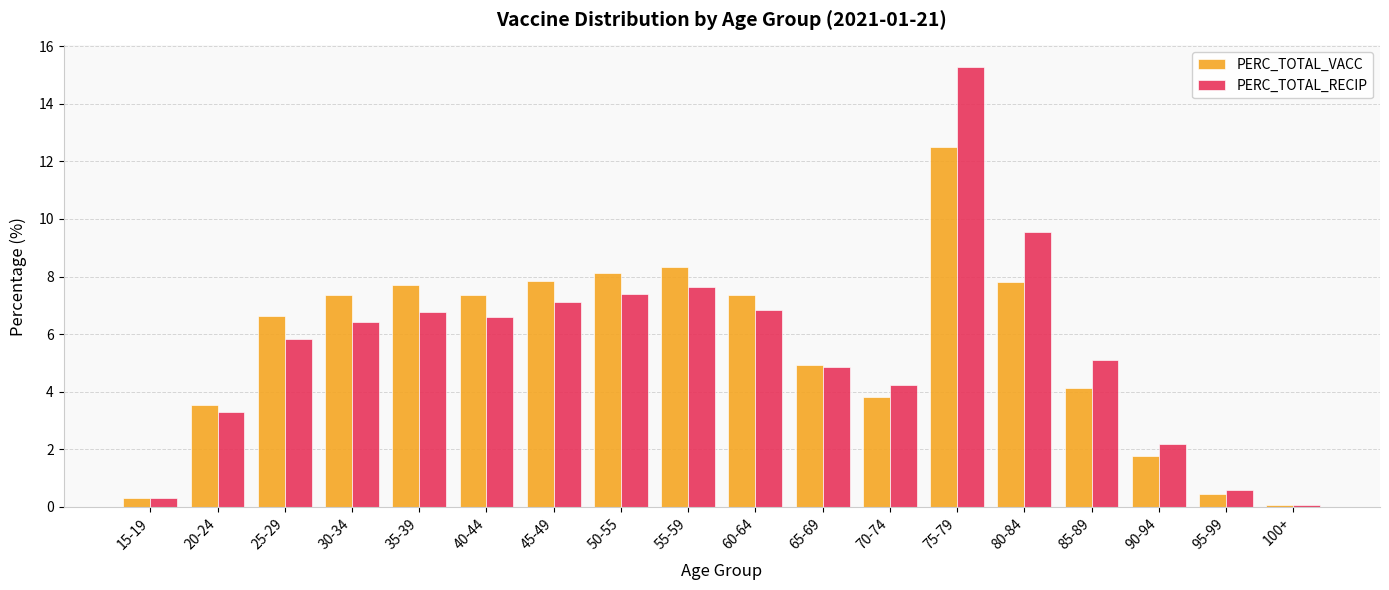

Is it true that PERC_TOTAL_RECIP equals 12.5 at 50-55?

False